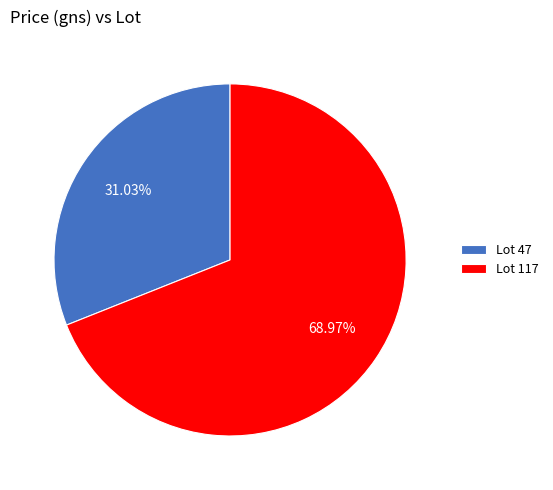

Which category has the biggest portion of the pie?

Lot 117